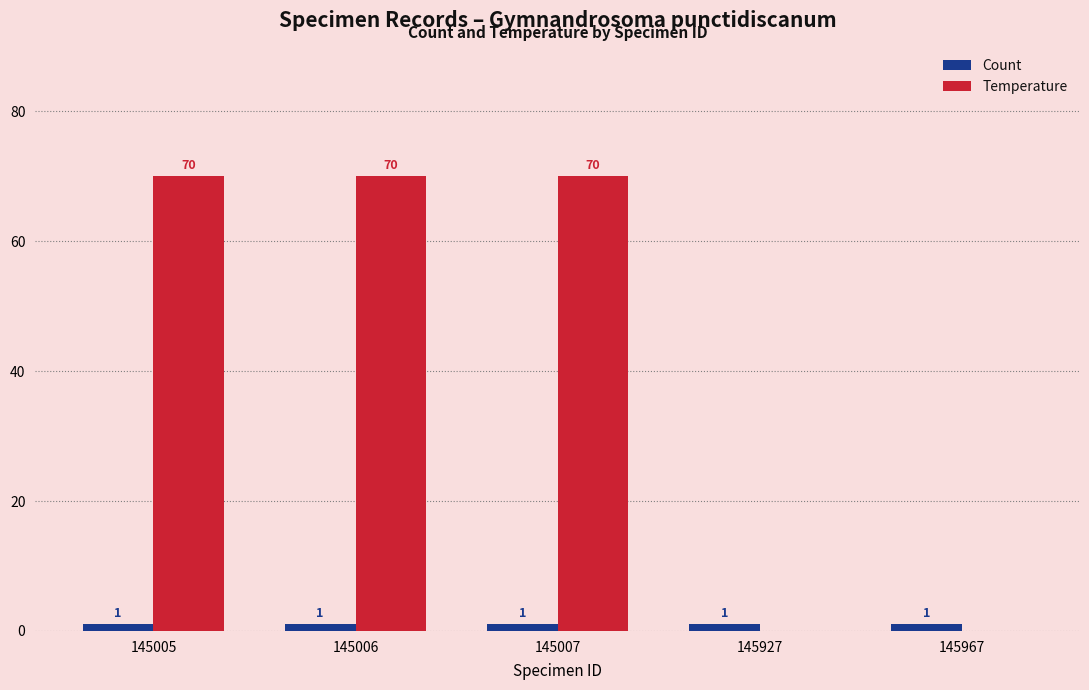

Reading left to right, extract all data points from this chart.

Count: 145005=1	145006=1	145007=1	145927=1	145967=1
Temperature: 145005=70	145006=70	145007=70	145927=0	145967=0